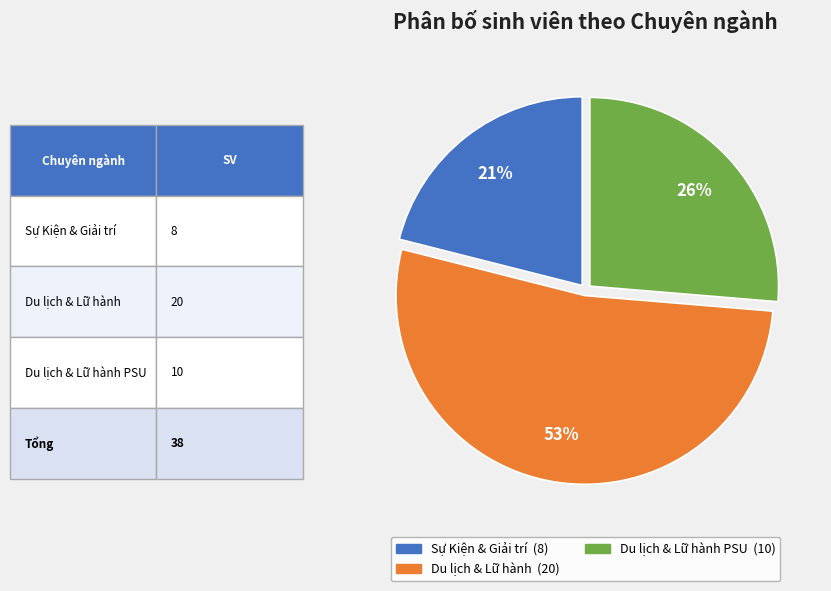

Count the number of slices in the pie.

3